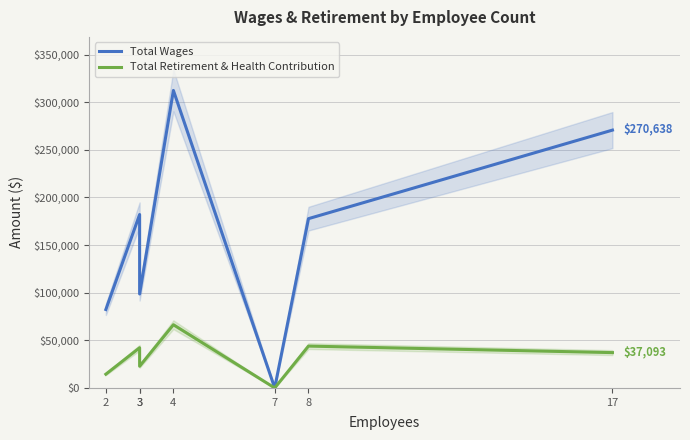

True or false: Total Retirement & Health Contribution has more than 0 points higher than both neighbors.

True